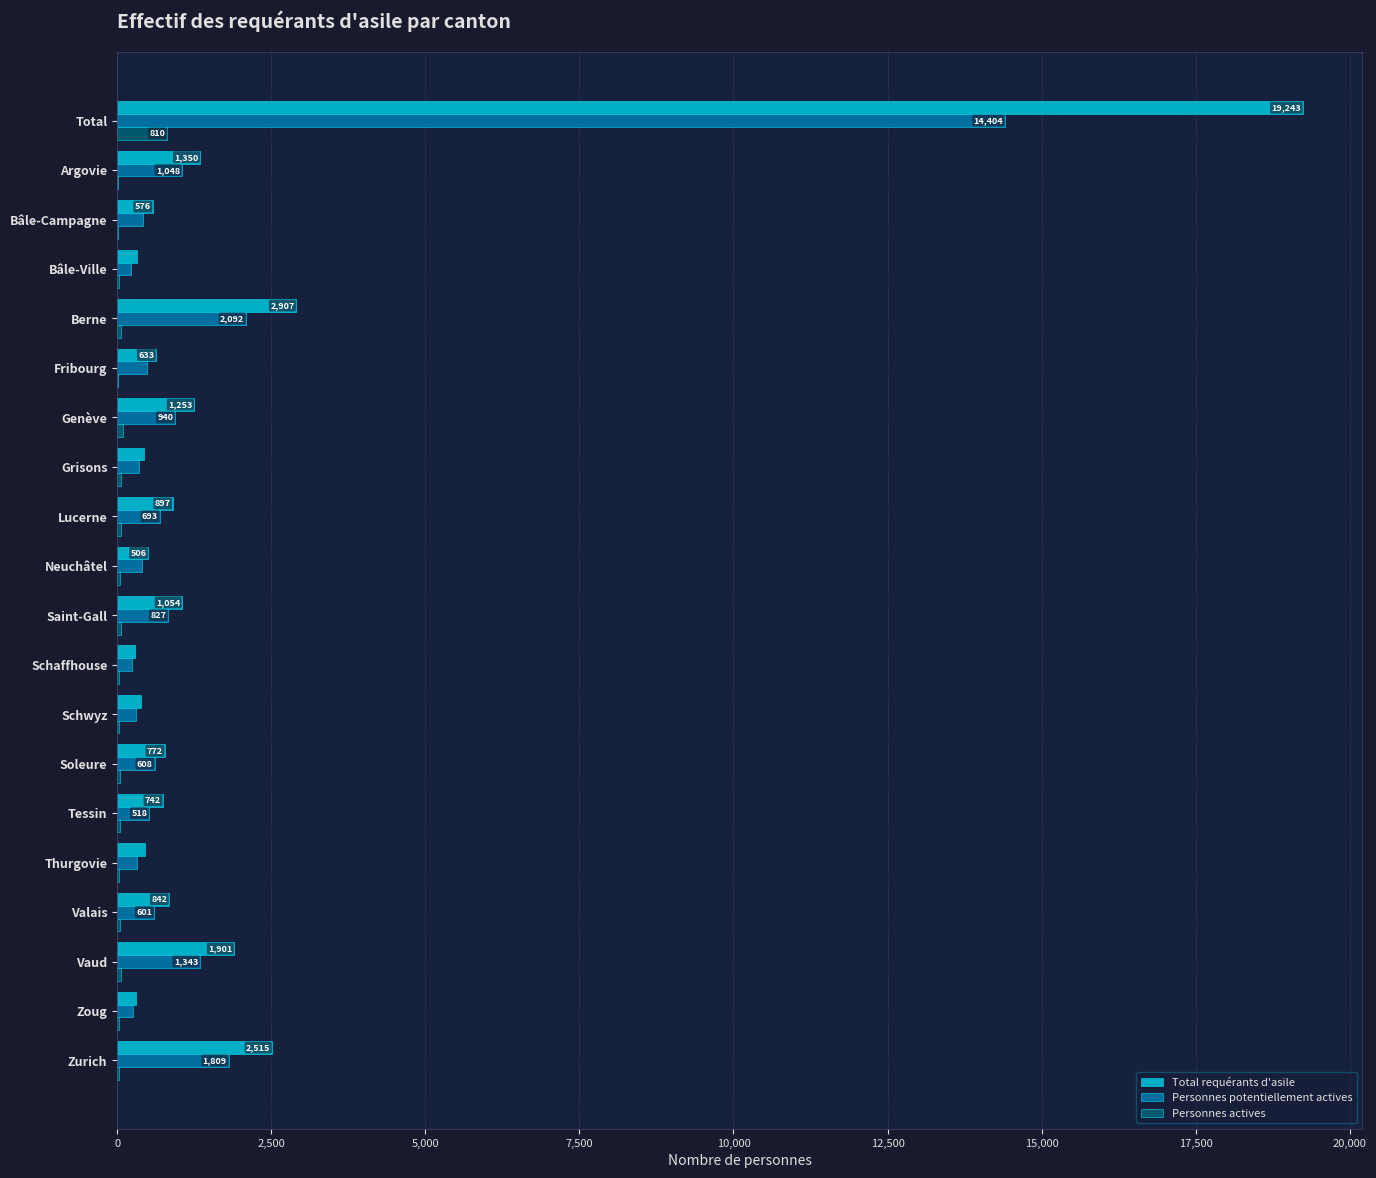

At which category is the sum across all series the highest?

Total